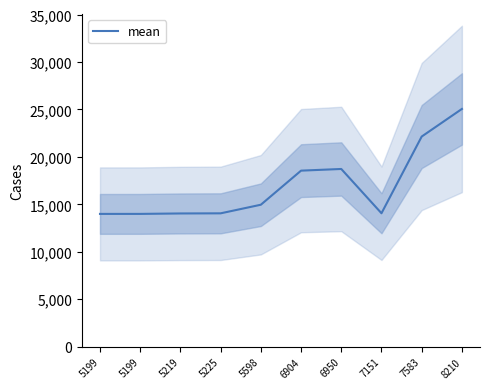

True or false: the data shows 7936 at 7151.

False